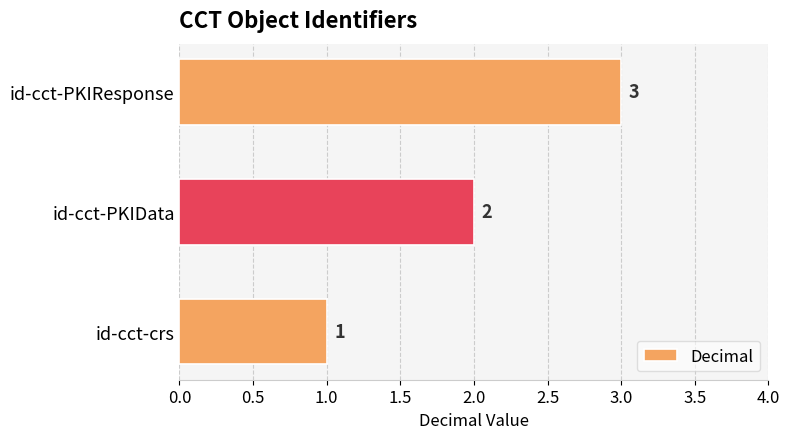

What is the sum of the values at id-cct-crs and id-cct-PKIResponse?

4